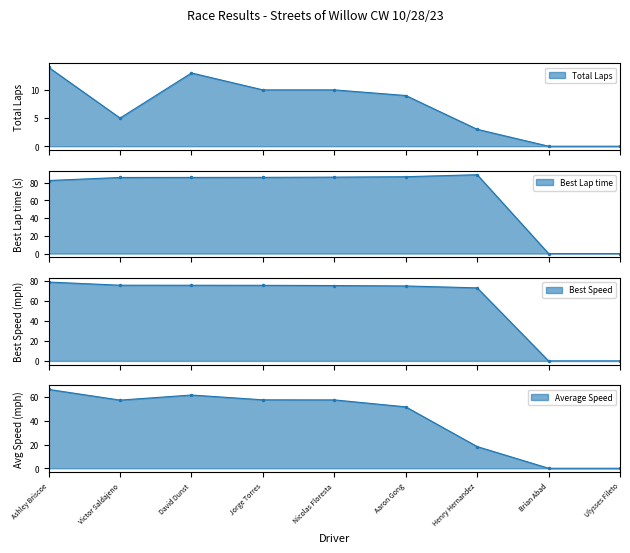

True or false: Best Speed has more than 0 interior local peaks.

False